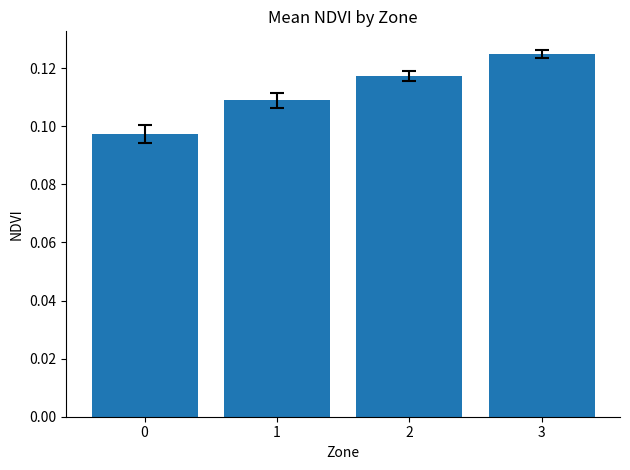

How many values are between 0 and 1?

4